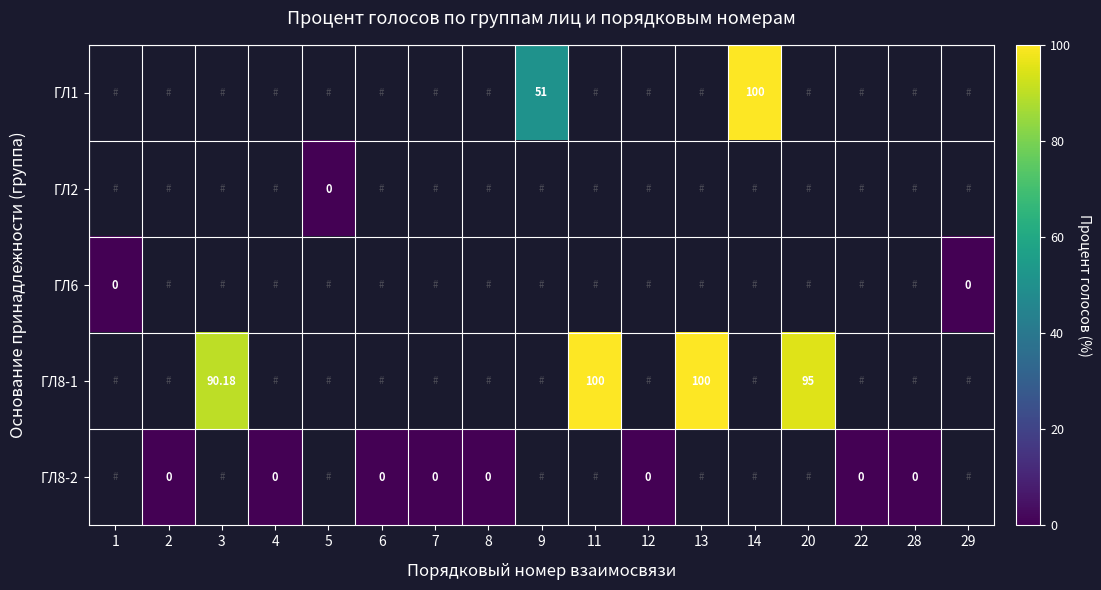

Which category has the highest value across all series?

14